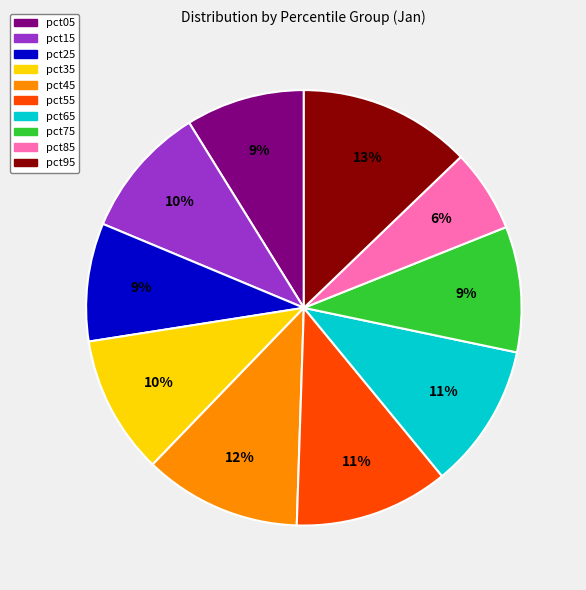

To the nearest percent, what is the average slice percentage?

10%